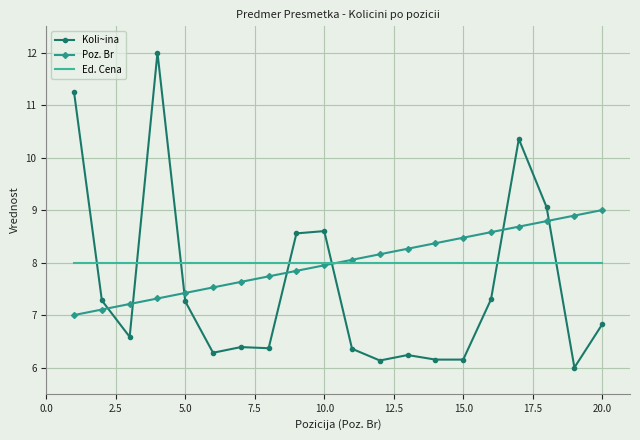

After their last crossing, which series has the higher values: Koli~ina or Poz. Br?

Poz. Br